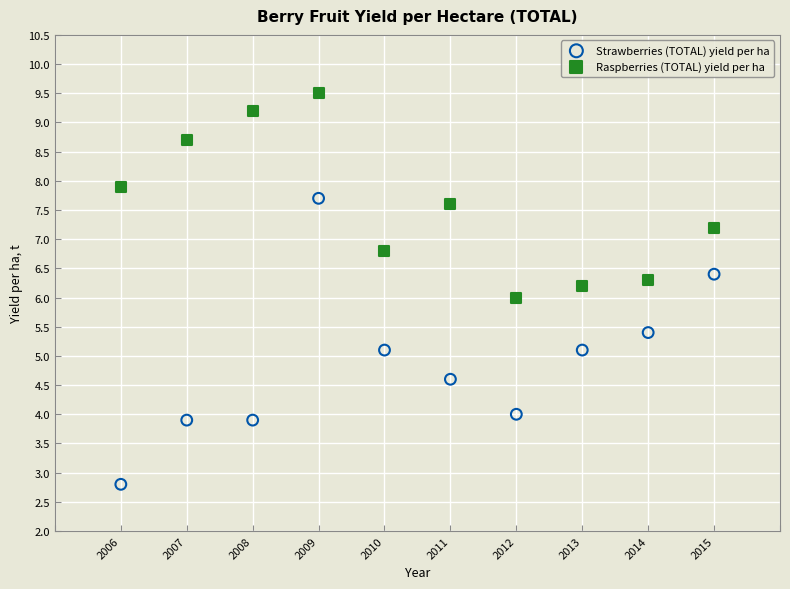

Across all data points, what is the range of Y values (max minus min)?

6.7